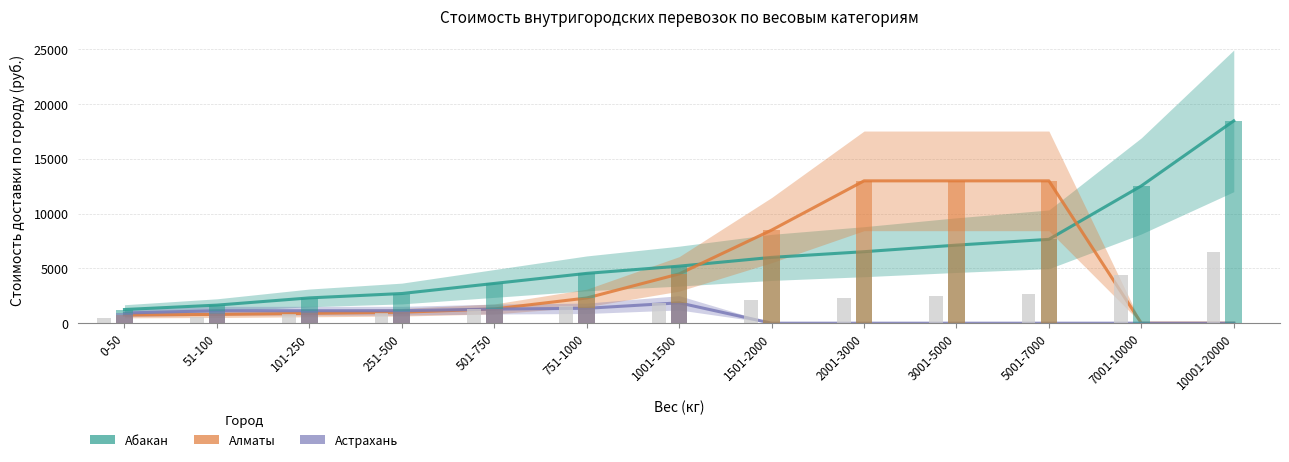

What is the value of the Алматы bar at the 8th from the left?

8500